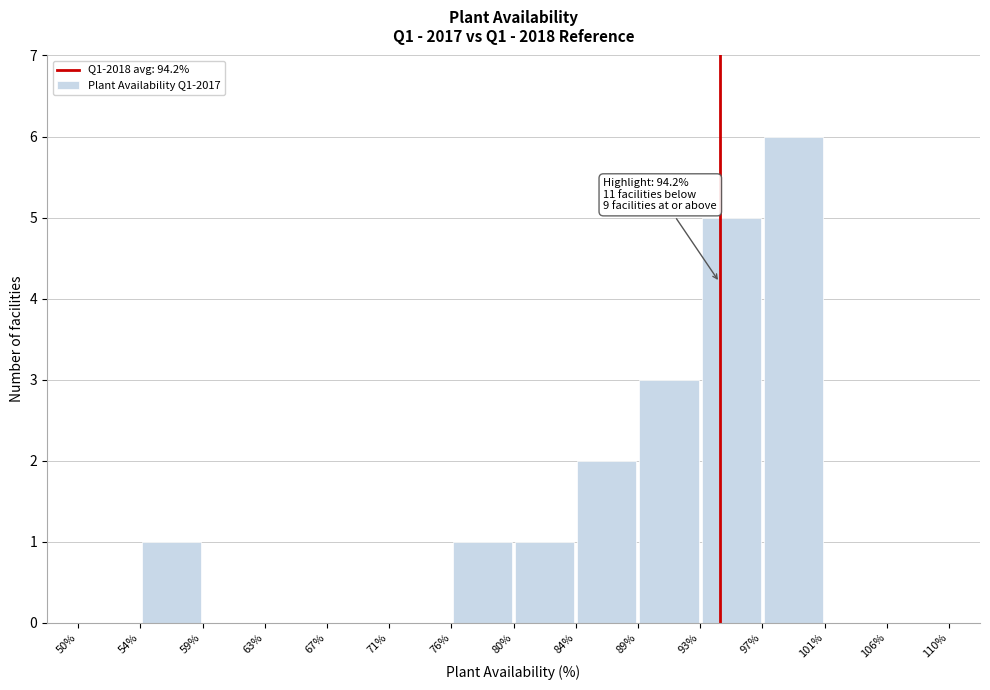

Which range on the x-axis has the tallest bar?

97% to 101%